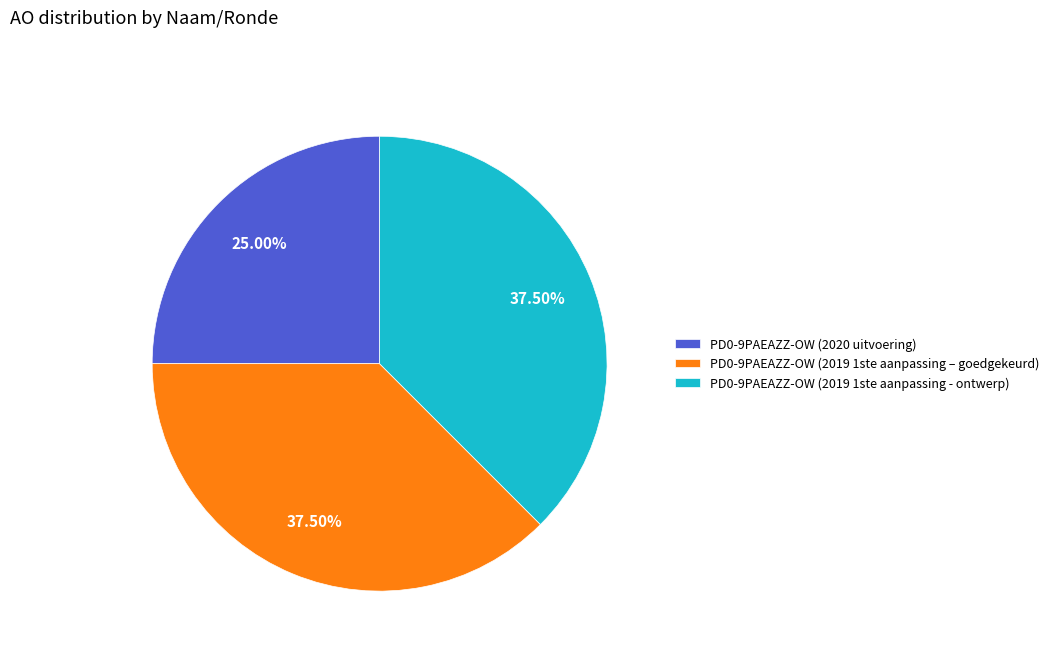

Is the sum of PD0-9PAEAZZ-OW (2019 1ste aanpassing - ontwerp) and PD0-9PAEAZZ-OW (2019 1ste aanpassing – goedgekeurd) greater than half?

Yes